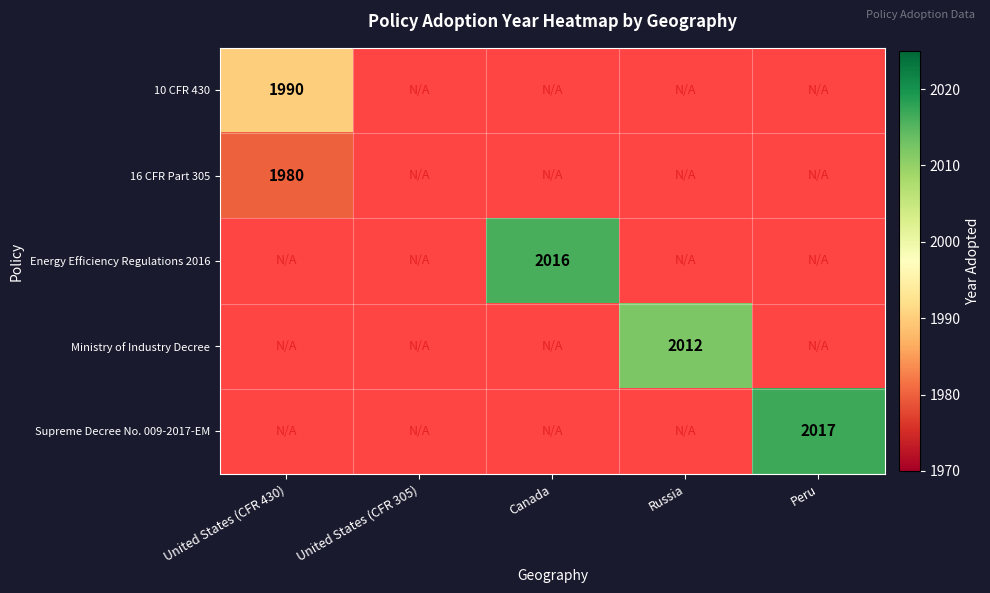

Is it true that Energy Efficiency Regulations 2016 equals 2016 at Canada?

True